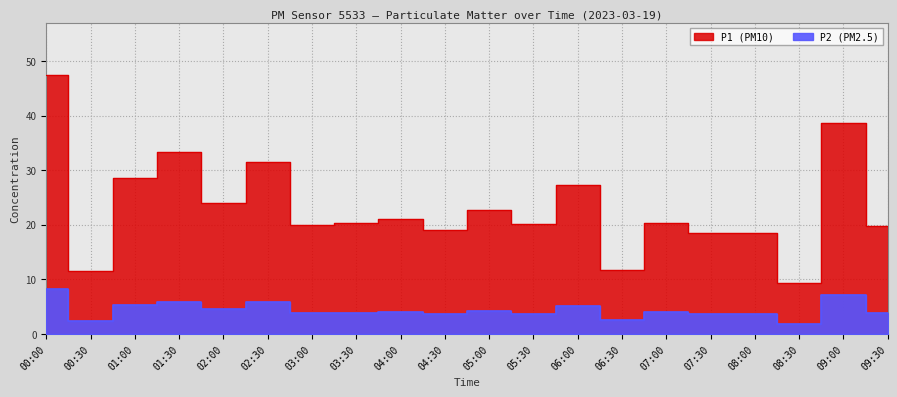

Which series has the largest total across all categories?

P1